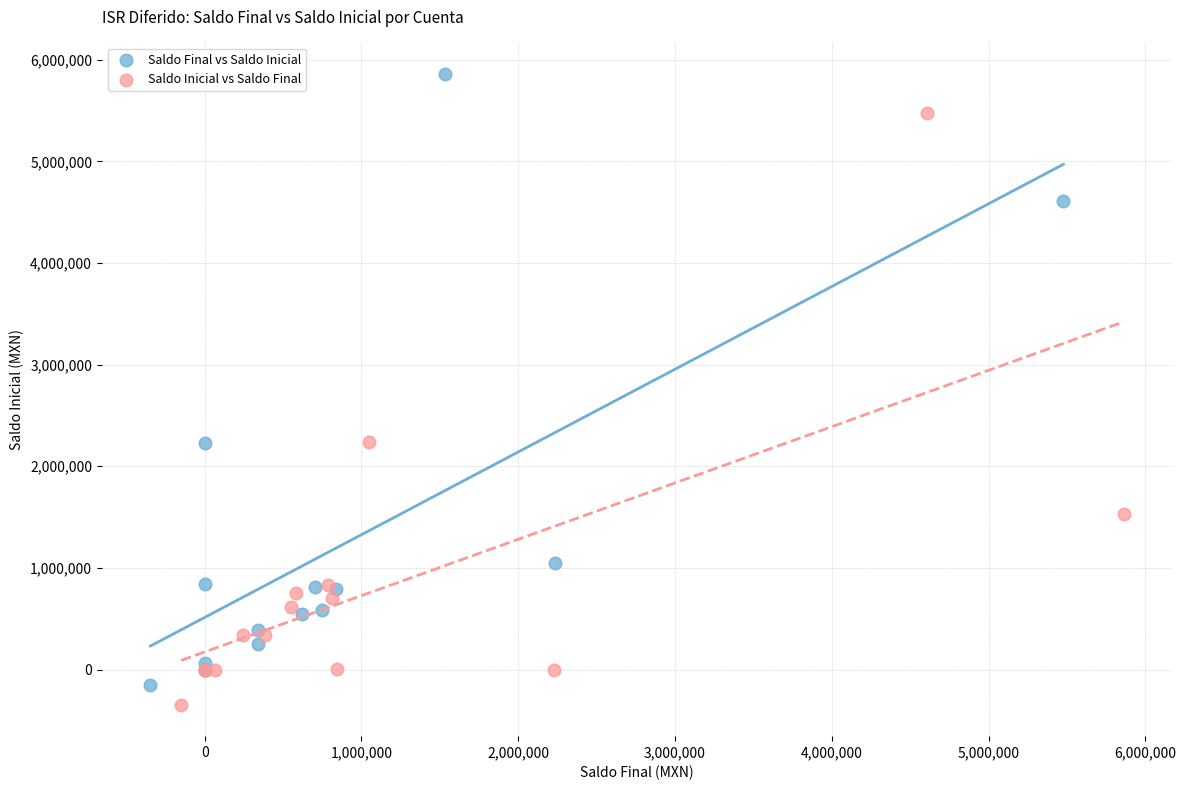

Which series contains the highest Y value?

Saldo Final vs Saldo Inicial